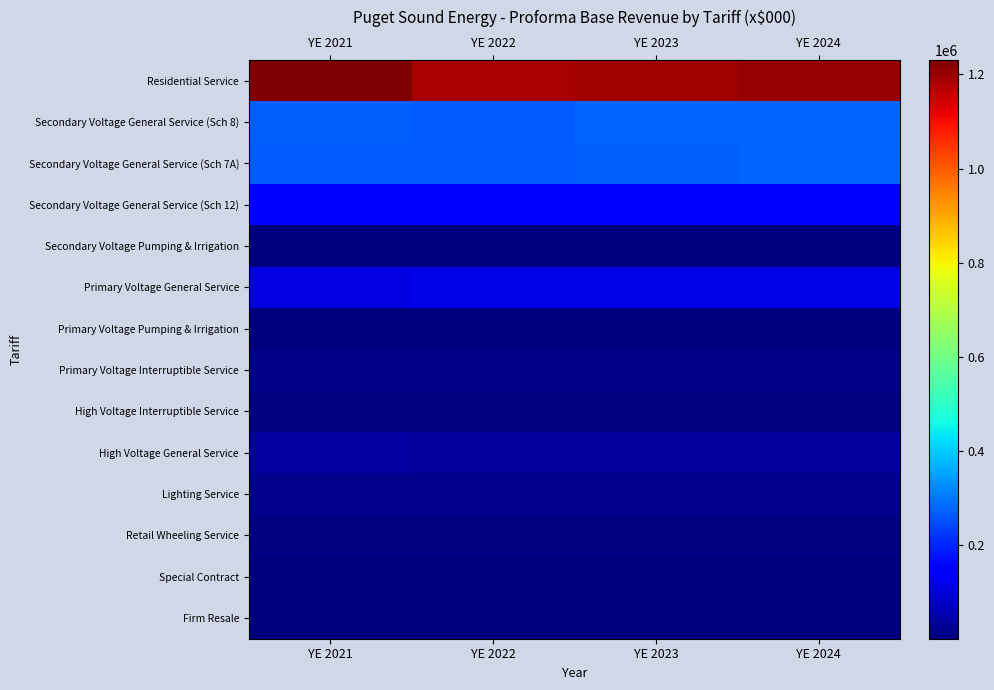

What is the minimum value shown in the chart?

275.6